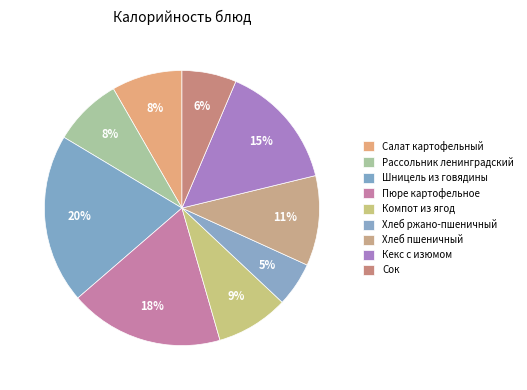

Count the number of slices in the pie.

9